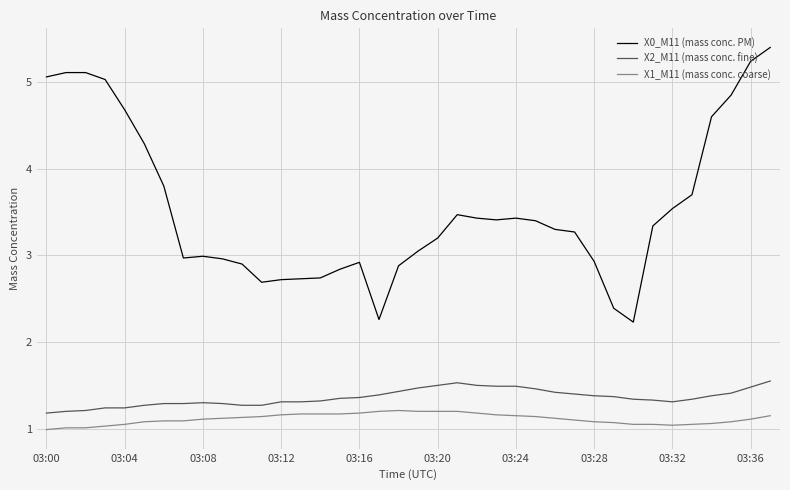

True or false: X0_M11 (mass conc. PM) and X2_M11 (mass conc. fine) cross at least once.

False